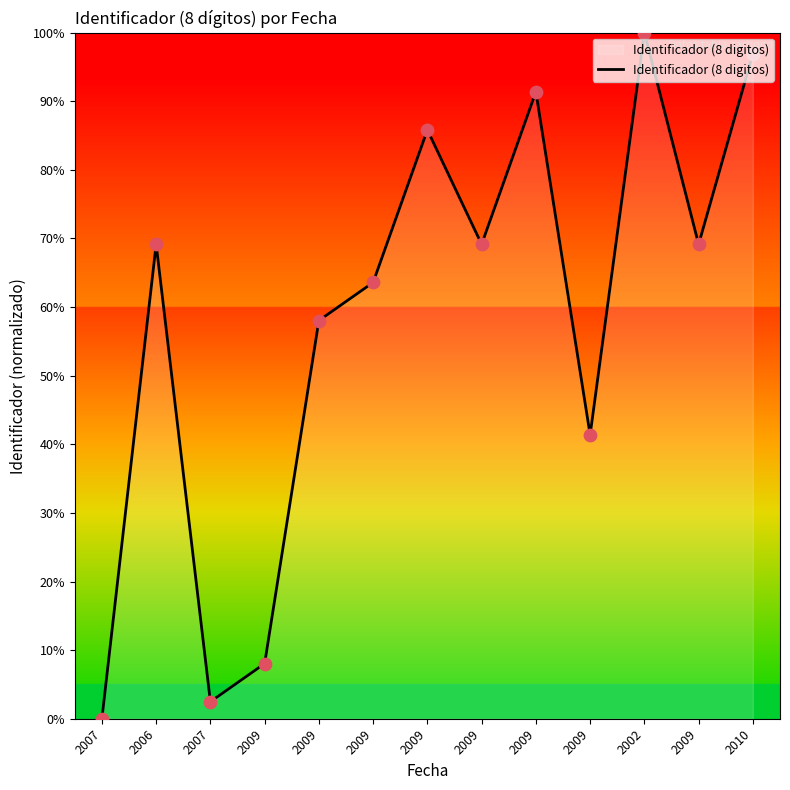

What is the change in value from 2007 to 2009?

+38.9